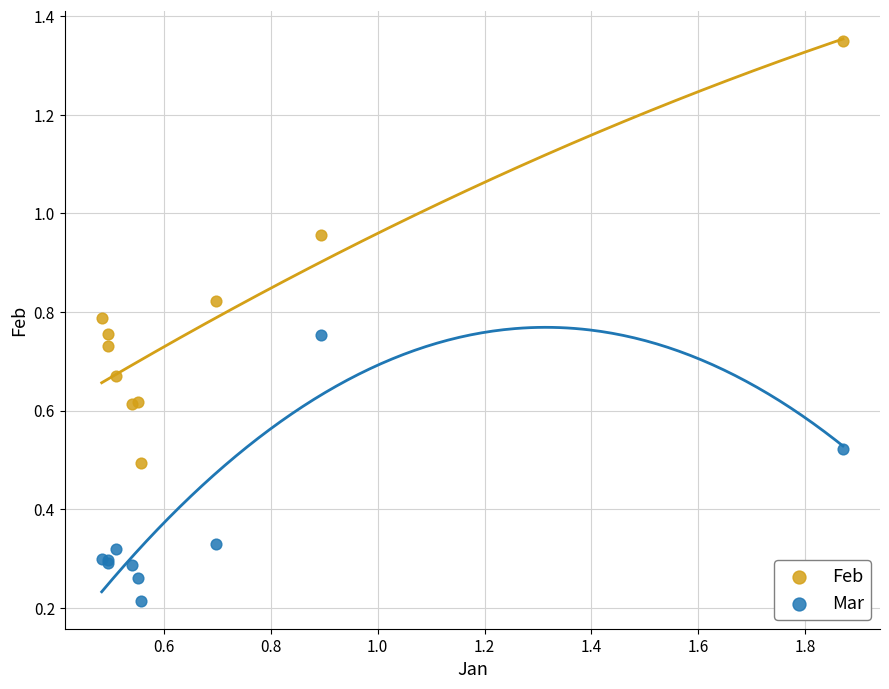

Which series reaches the maximum Y coordinate?

Feb